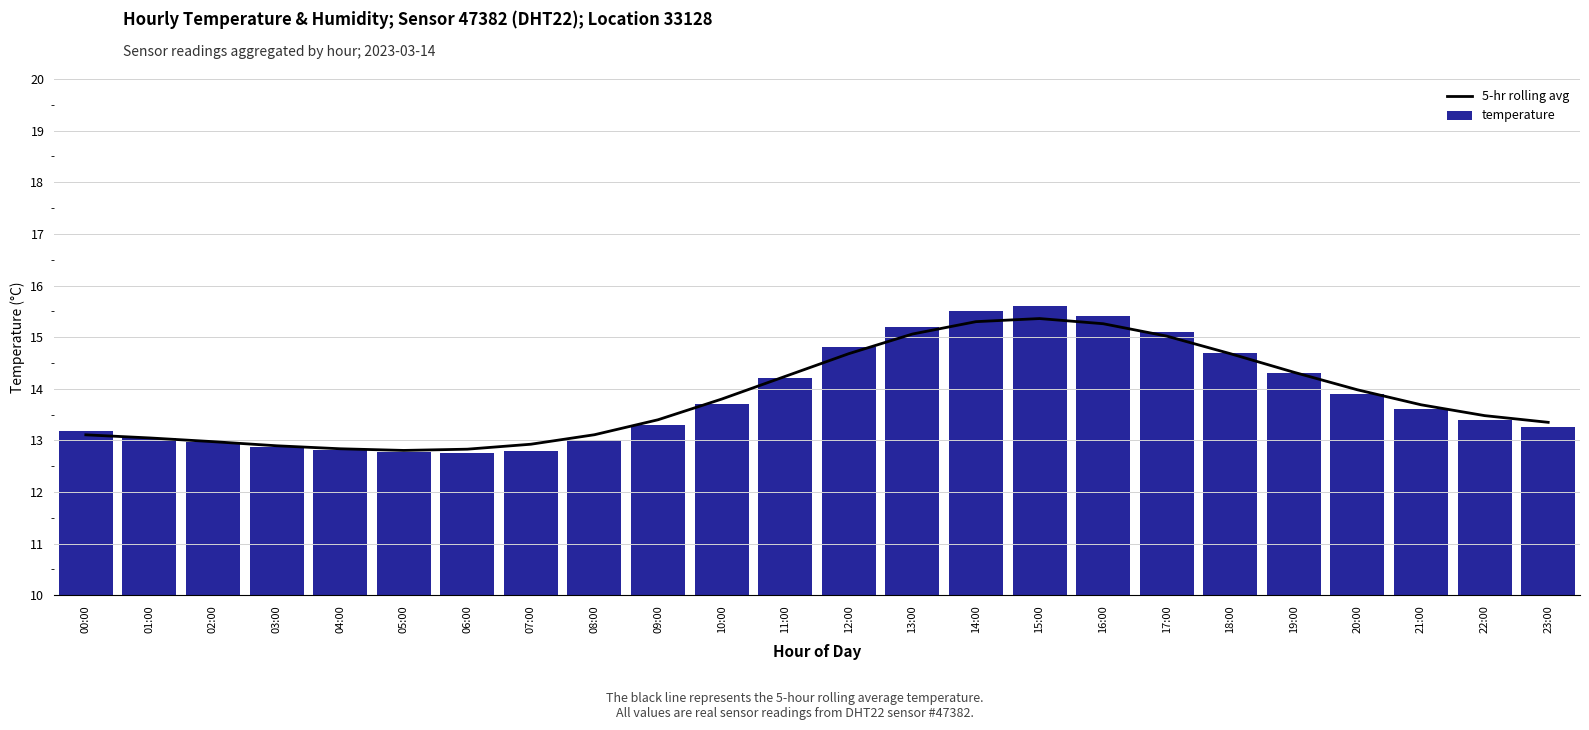

How many data points in 5-hr rolling avg are less than 13?

6